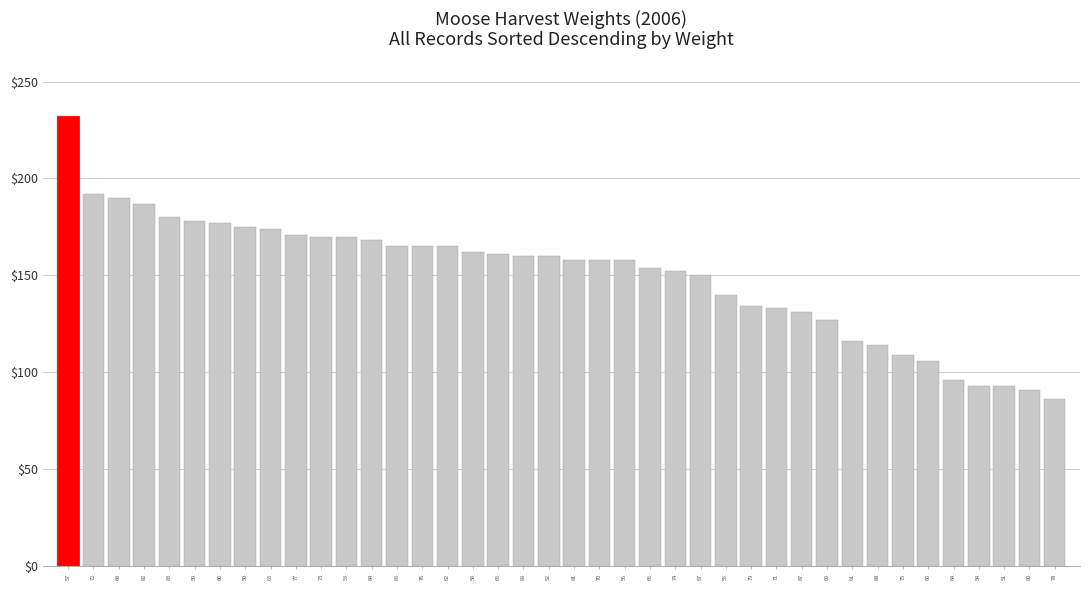

Reading left to right, extract all data points from this chart.

57=232	72=192	68=190	82=187	83=180	59=178	86=177	50=175	63=174	77=171	73=170	53=170	84=168	85=165	76=165	62=165	58=162	65=161	89=160	52=160	81=158	70=158	56=158	66=154	74=152	67=150	55=140	79=134	71=133	87=131	69=127	61=116	88=114	75=109	60=106	64=96	54=93	51=93	80=91	78=86